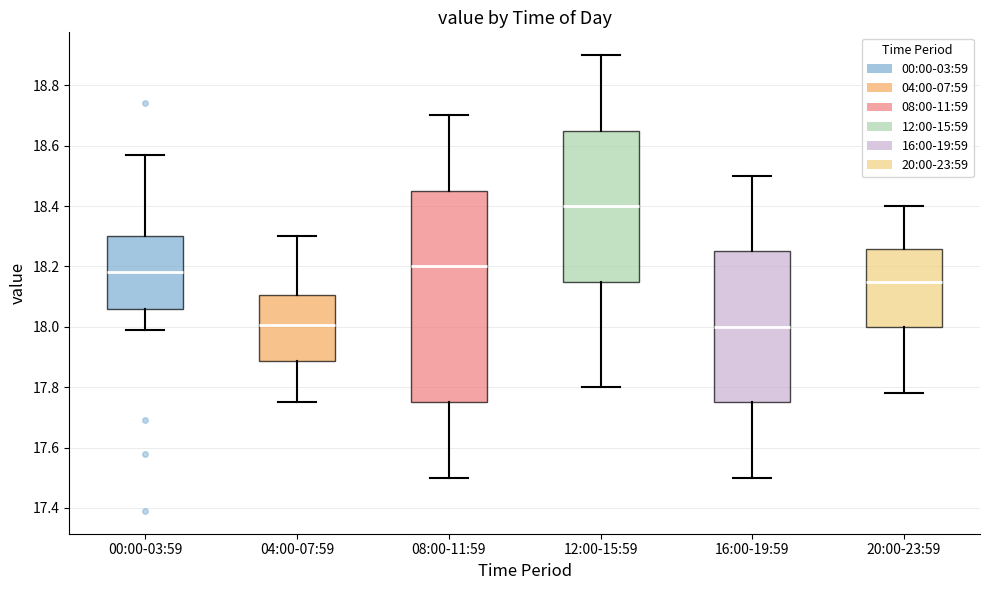

Reading left to right, transcribe this box plot: for each box, give where its median line is, the range the box spans, and where its two whiskers end, as read against the y-axis. The values are not printed on the chart, so give them approximately, as read against the axis.

00:00-03:59: median 18.18, box 18.06 to 18.30, whiskers 18.00 to 18.58
04:00-07:59: median 18.00, box 17.88 to 18.10, whiskers 17.76 to 18.30
08:00-11:59: median 18.20, box 17.76 to 18.46, whiskers 17.50 to 18.70
12:00-15:59: median 18.40, box 18.16 to 18.66, whiskers 17.80 to 18.90
16:00-19:59: median 18.00, box 17.76 to 18.26, whiskers 17.50 to 18.50
20:00-23:59: median 18.16, box 18.00 to 18.26, whiskers 17.78 to 18.40